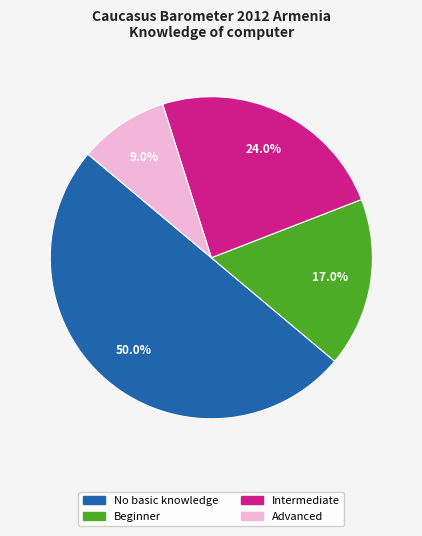

Count the number of slices in the pie.

4